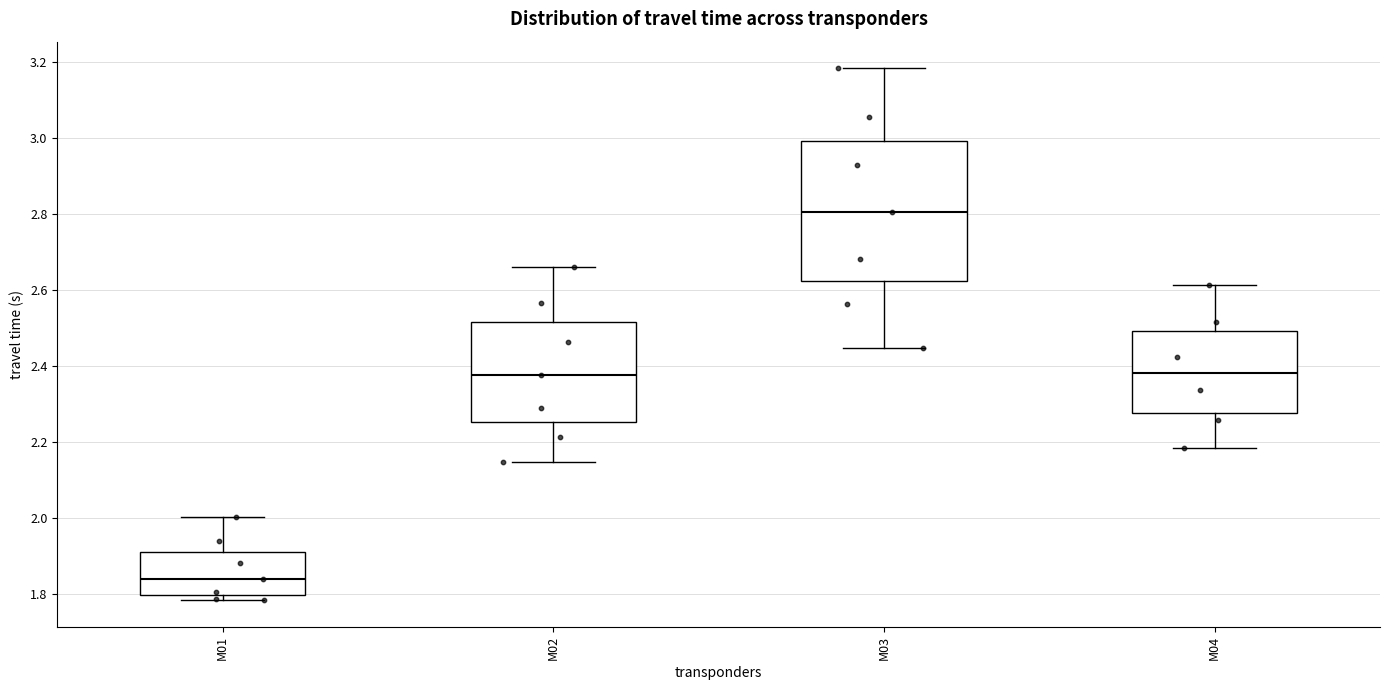

Comparing the boxes themselves (not the whiskers), which one is the tallest?

M03